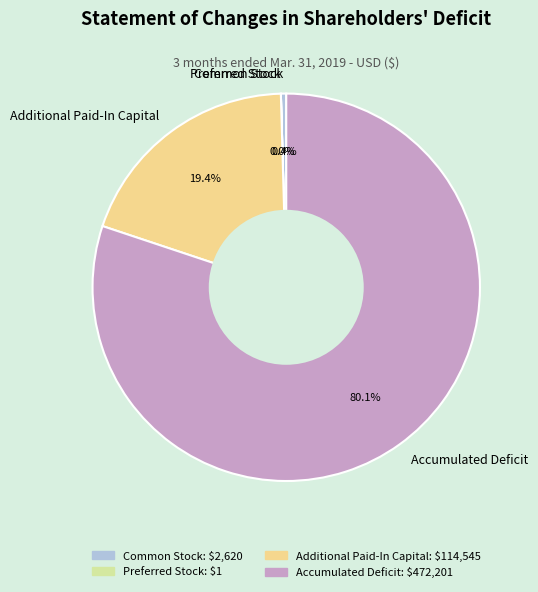

Which slice is the largest?

Accumulated Deficit